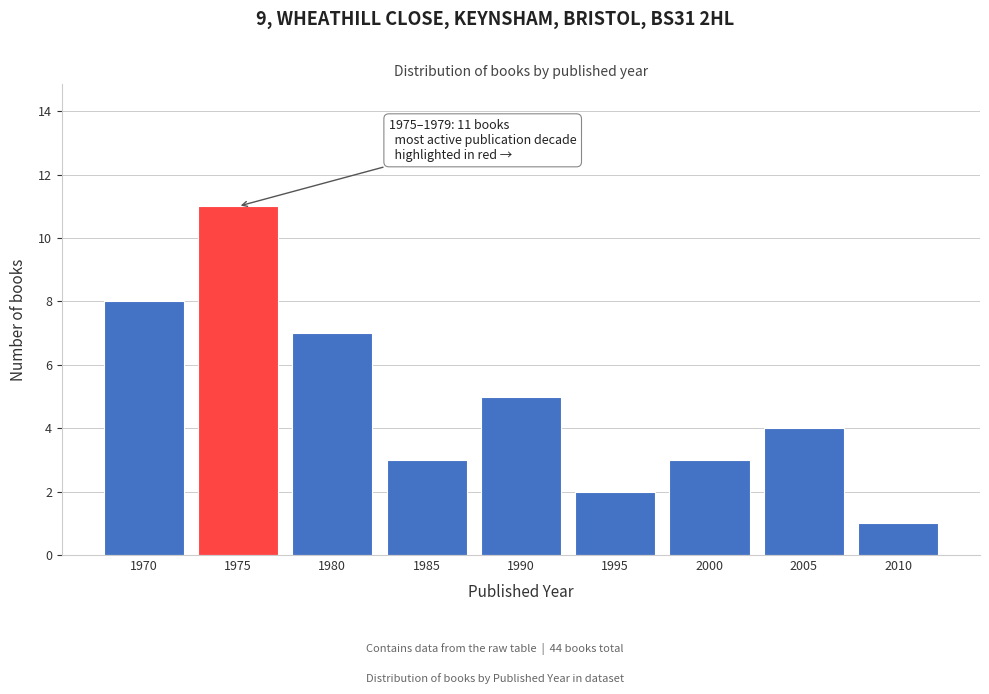

Reading left to right, list all the values displayed in this chart.

8	11	7	3	5	2	3	4	1